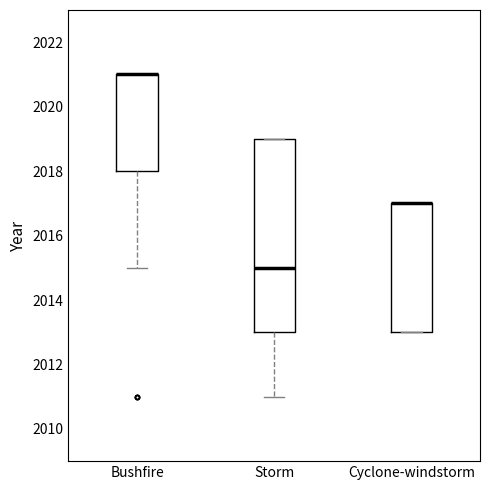

Reading left to right, transcribe this box plot: for each box, give where its median line is, the range the box spans, and where its two whiskers end, as read against the y-axis. The values are not printed on the chart, so give them approximately, as read against the axis.

Bushfire: median 2021 (drawn on the box's upper edge), box 2018 to 2021, whiskers 2015 to 2021
Storm: median 2015, box 2013 to 2019, whiskers 2011 to 2019
Cyclone-windstorm: median 2017 (drawn on the box's upper edge), box 2013 to 2017, whiskers 2013 to 2017